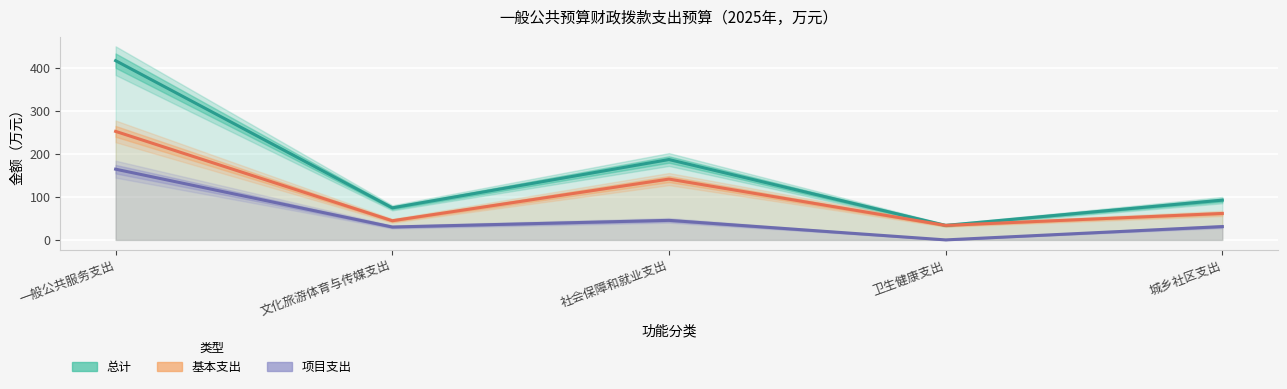

Is it true that 项目支出 equals 88.9 at 一般公共服务支出?

False